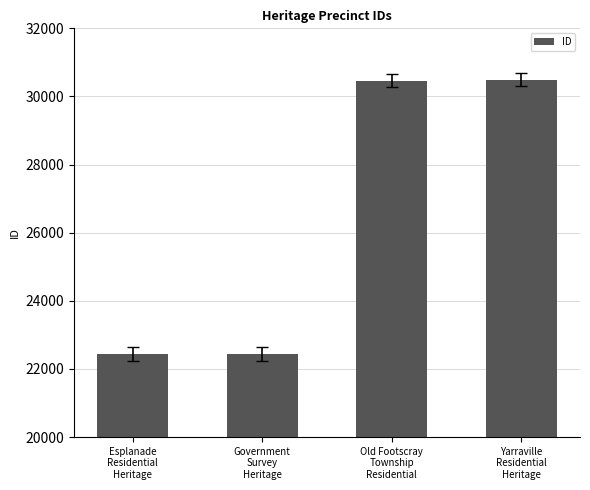

The value at Yarraville
Residential
Heritage is 30493. True or false?

True